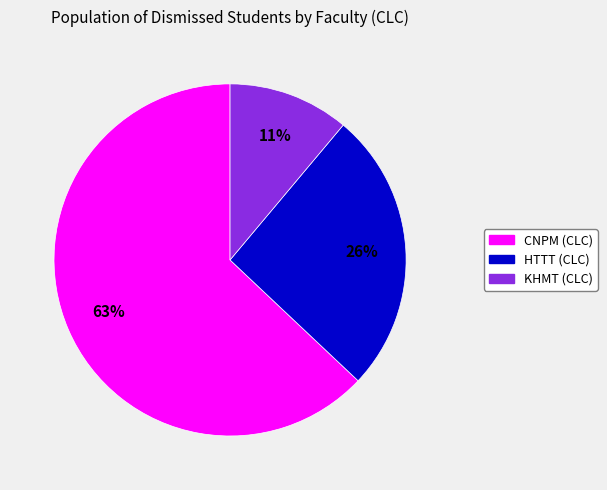

What percentage is the CNPM (CLC) slice, to the nearest percent?

63%